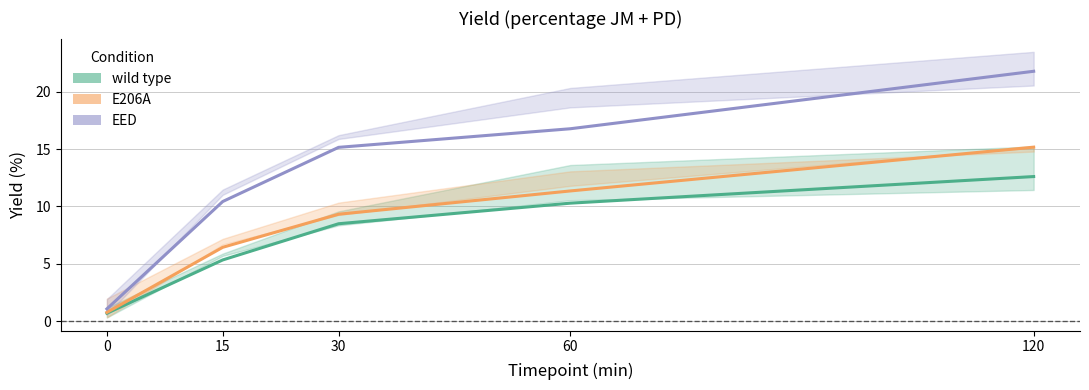

Where is E206A nearest to the value 7?

15